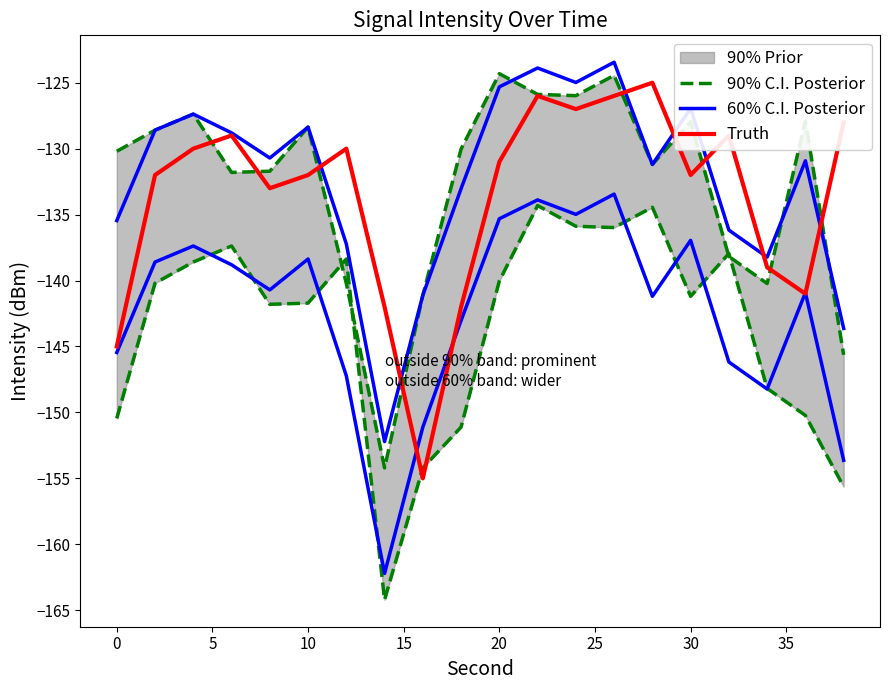

Is it true that Truth equals -73 at 20?

False